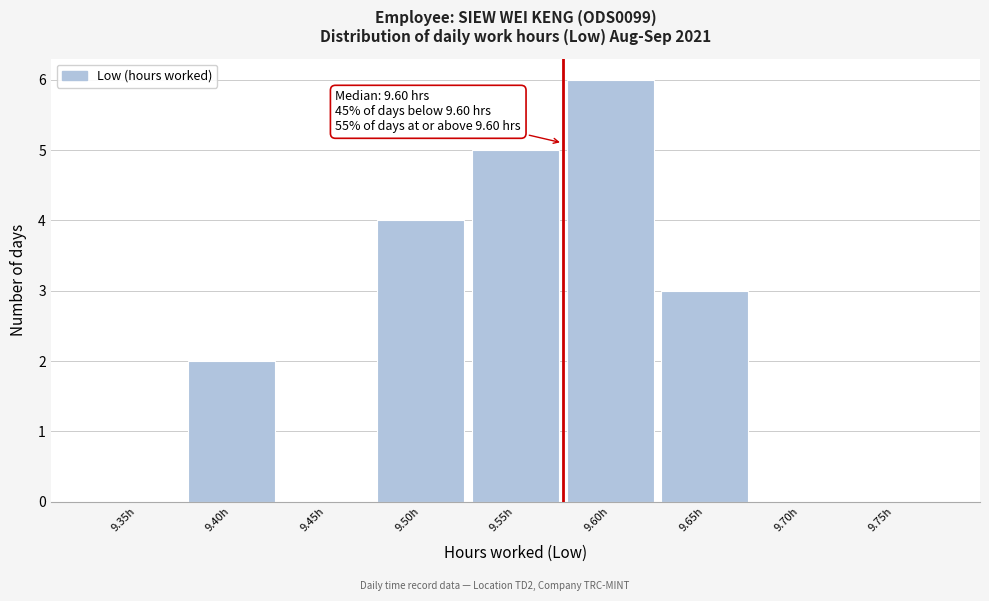

Reading left to right, list all the values displayed in this chart.

9.35h=0	9.40h=2	9.45h=0	9.50h=4	9.55h=5	9.60h=6	9.65h=3	9.70h=0	9.75h=0